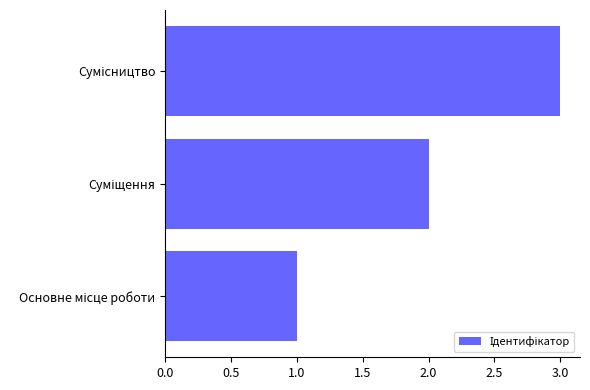

What is the maximum value shown in the chart?

3